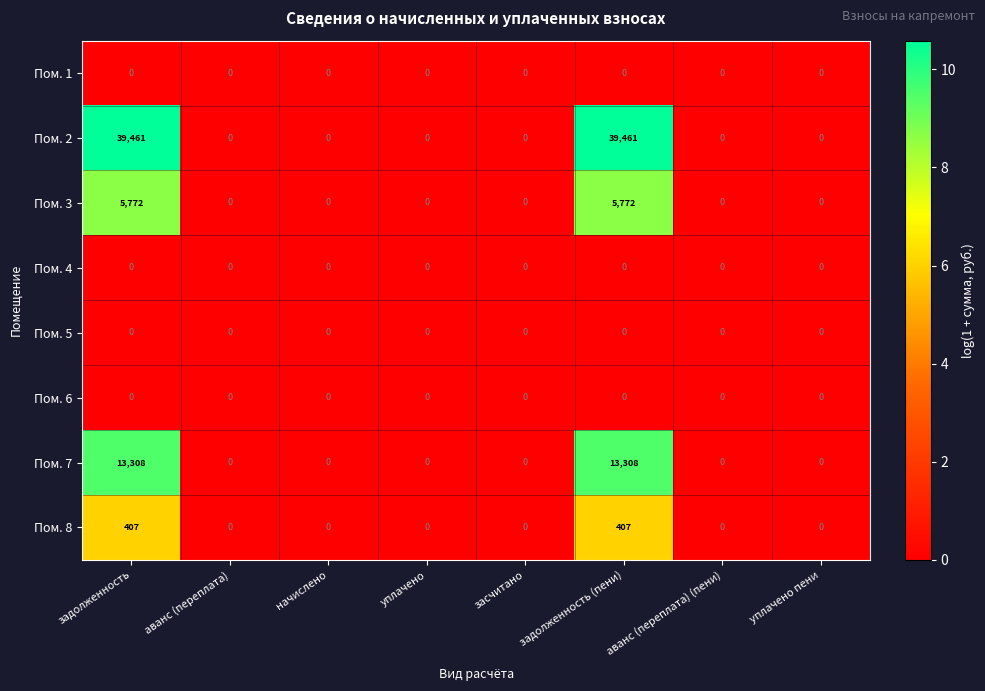

What is the maximum value for Пом. 8?

407